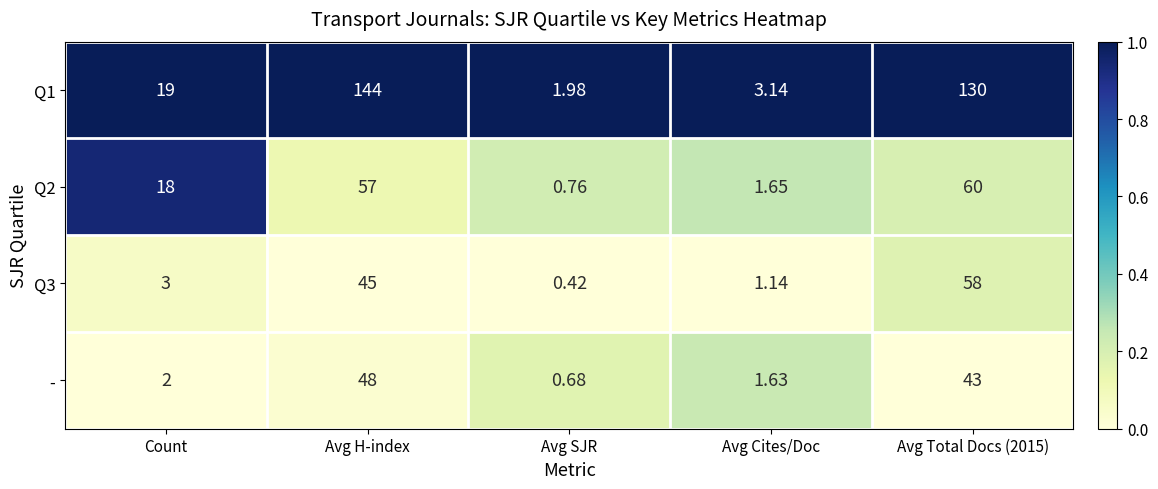

Which category has the highest value across all series?

Avg H-index